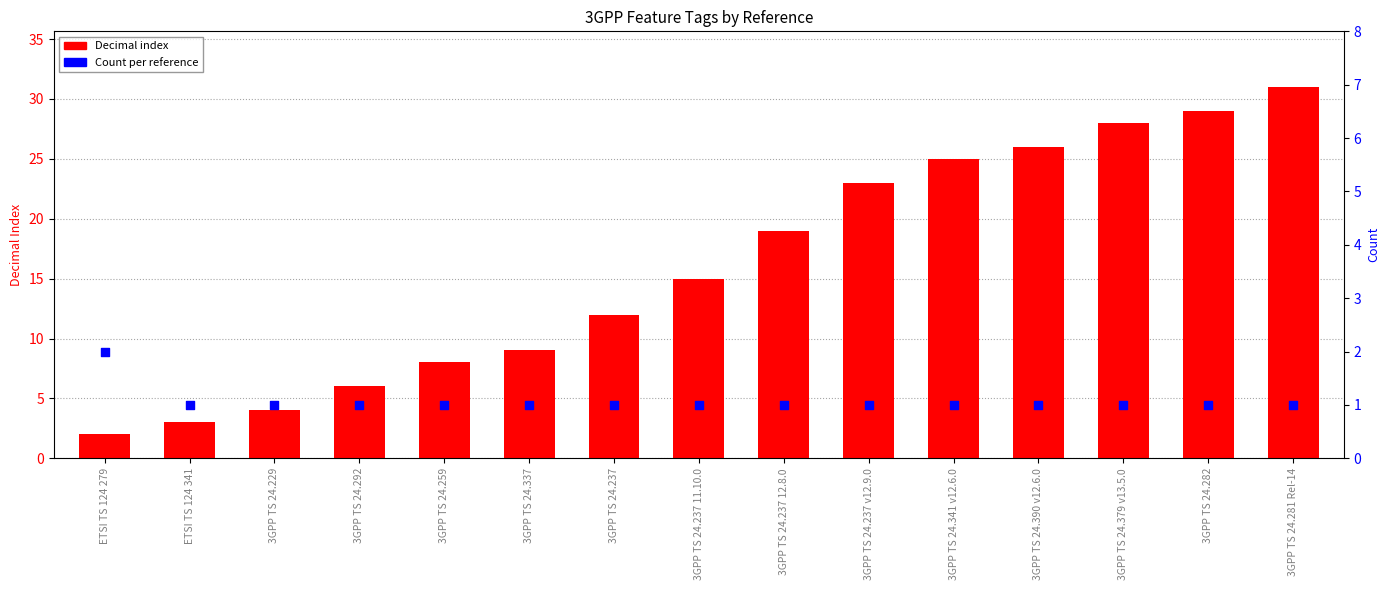

Which series has the largest Y range (max minus min)?

Decimal index